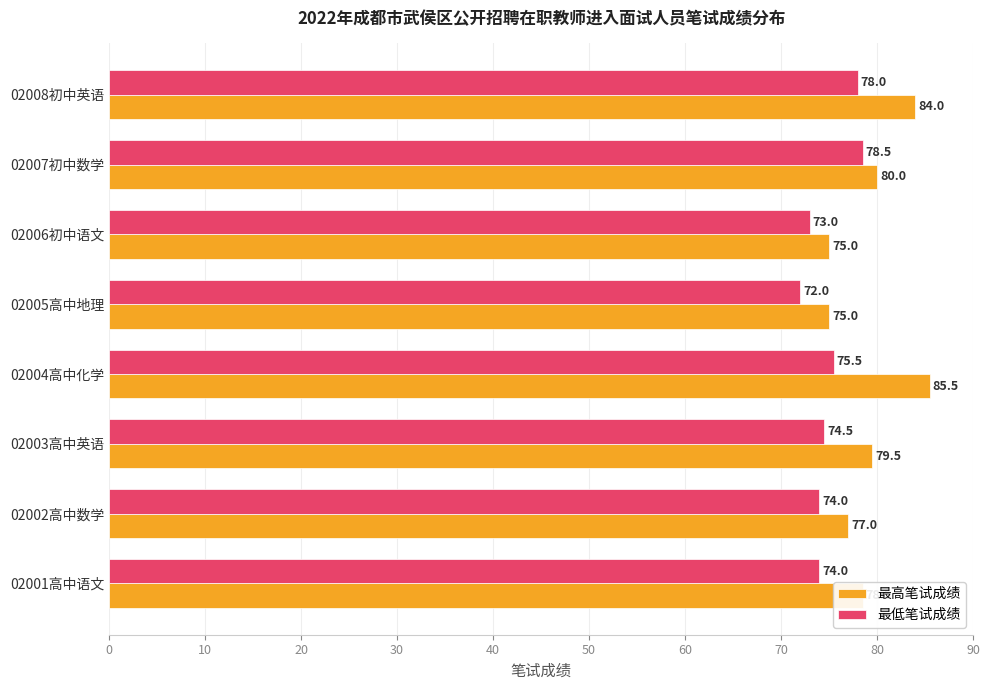

How many series are shown in this chart?

2